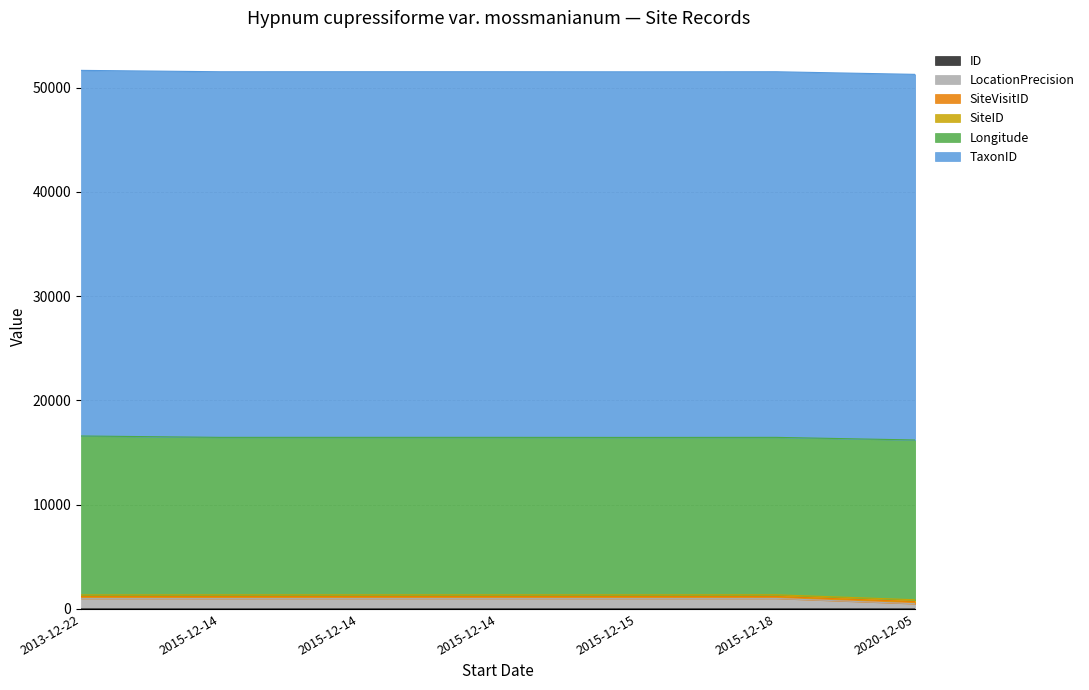

What is the label of the 6th point from the right?

2015-12-14